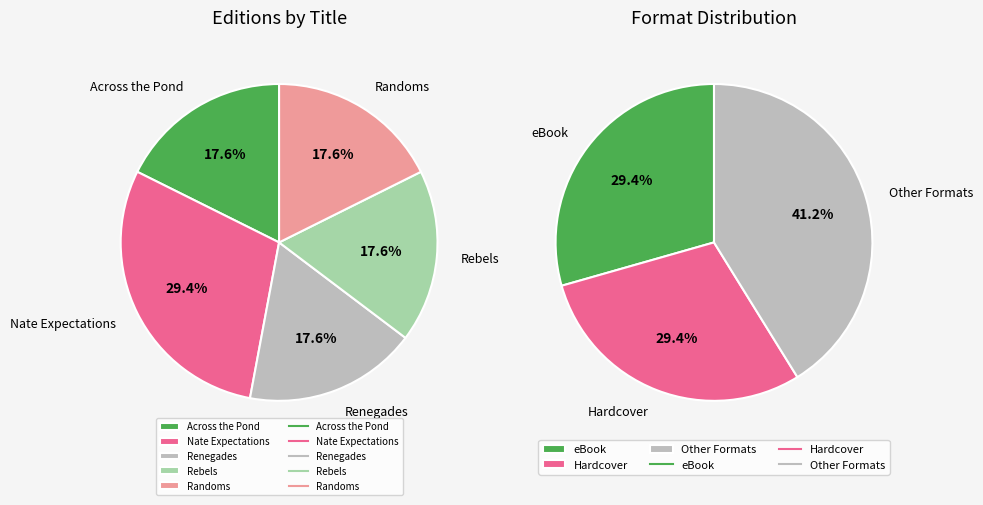

Which slice is the largest?

Nate Expectations